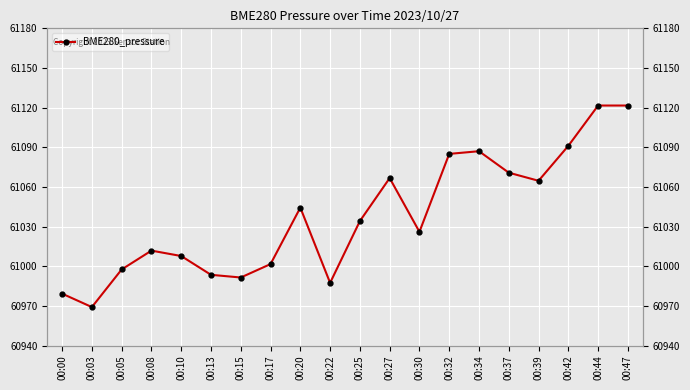

Reading left to right, list all the values displayed in this chart.

60979.2	60969.1	60997.6	61011.8	61007.7	60993.5	60991.5	61001.6	61044.3	60987.4	61034.2	61066.7	61026.0	61085.0	61087.0	61070.8	61064.7	61091.1	61121.6	61121.6